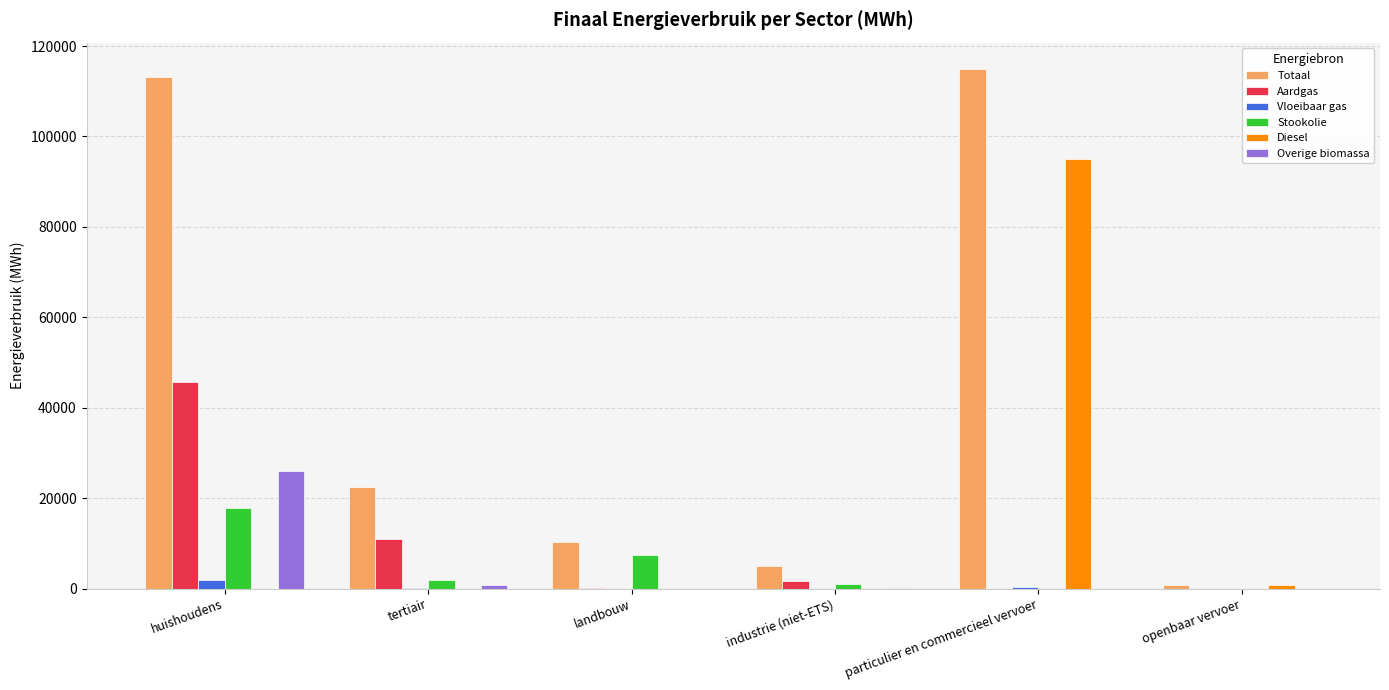

Is it true that Totaal equals 4991.1 at industrie (niet-ETS)?

True